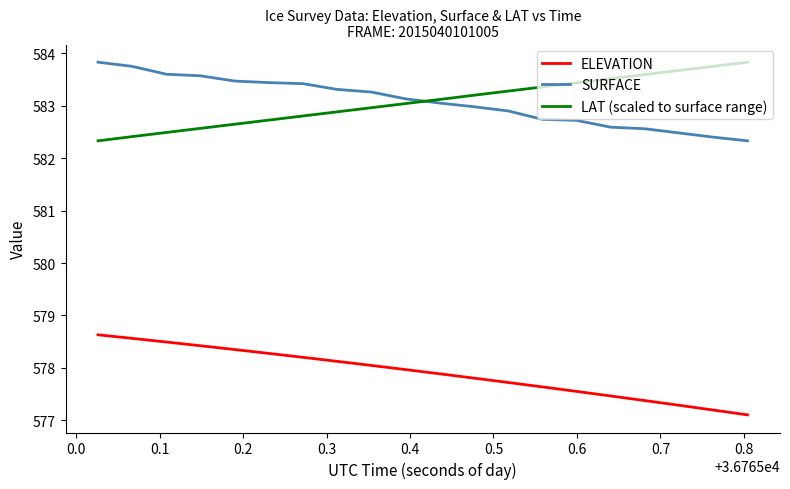

What is the greatest value displayed?

583.8